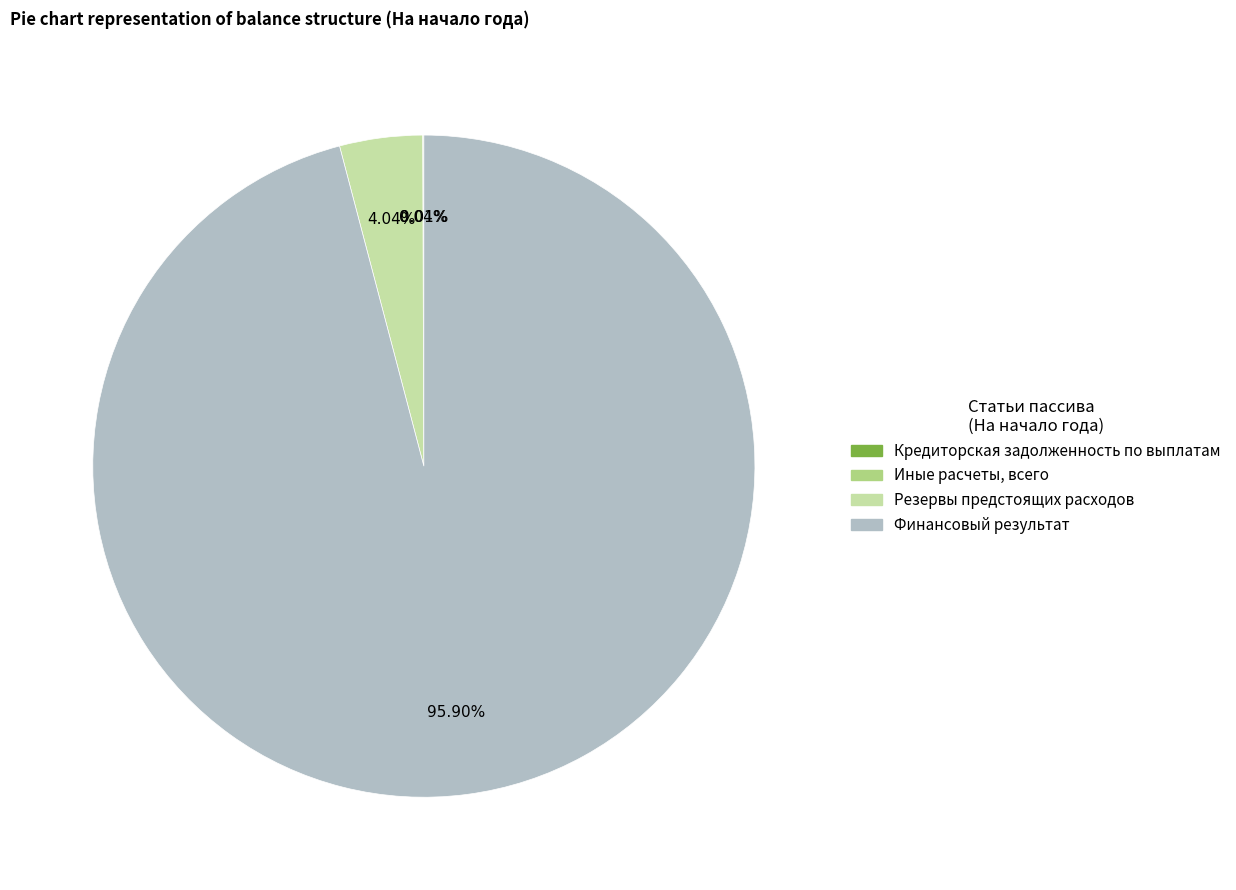

Which category has the biggest portion of the pie?

Финансовый результат